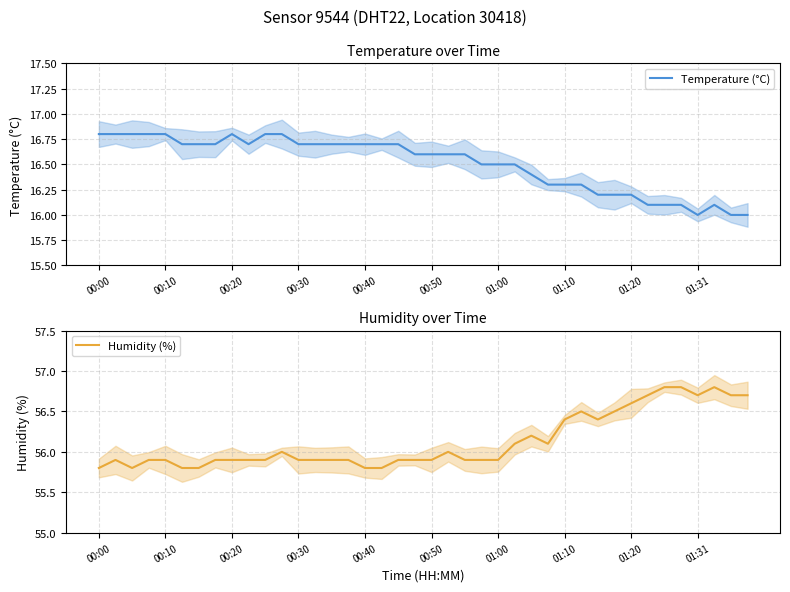

Which series has the widest spread of values?

Humidity (%)